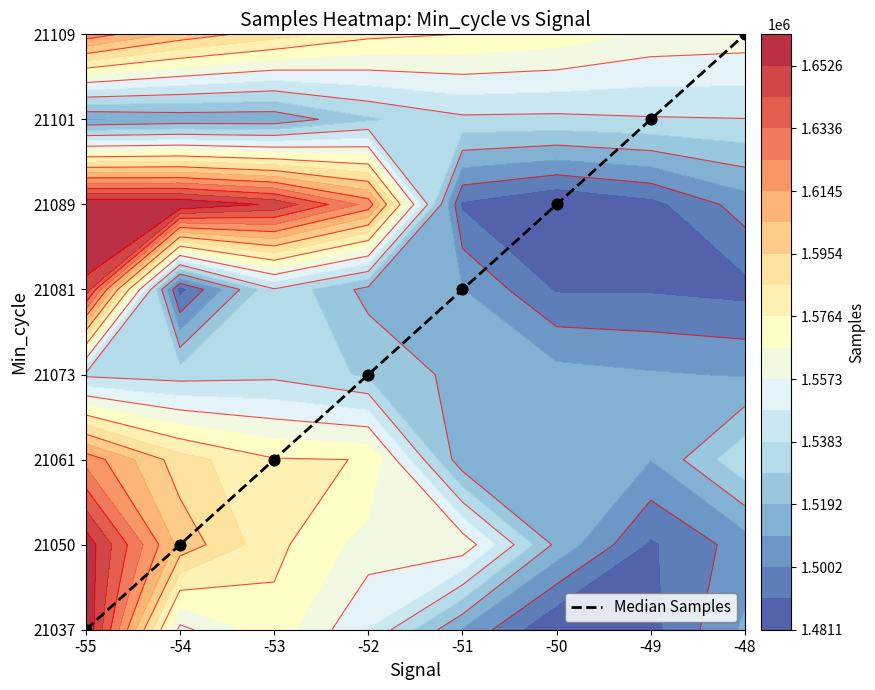

Is it true that the value at -53 is 1?

False